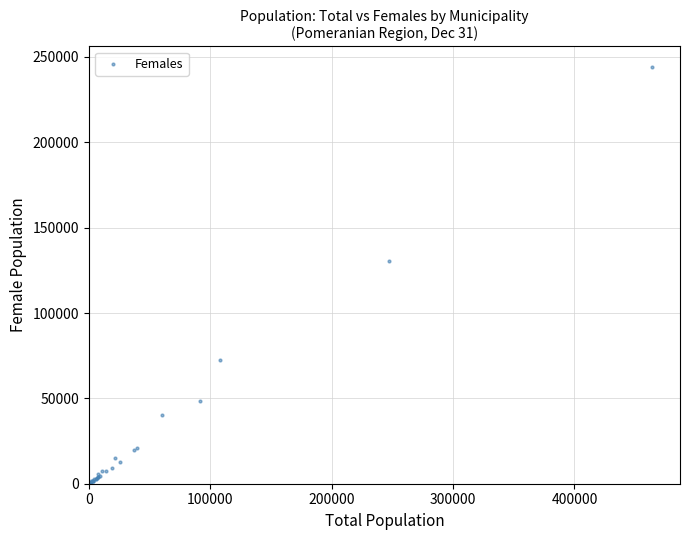

What Y value in the scatter plot is closest to 122090?

130249